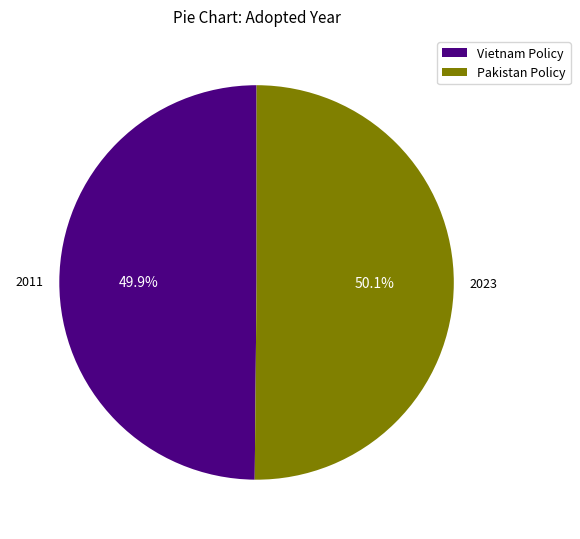

Do Vietnam Policy and Pakistan Policy together represent more than half of the pie?

Yes